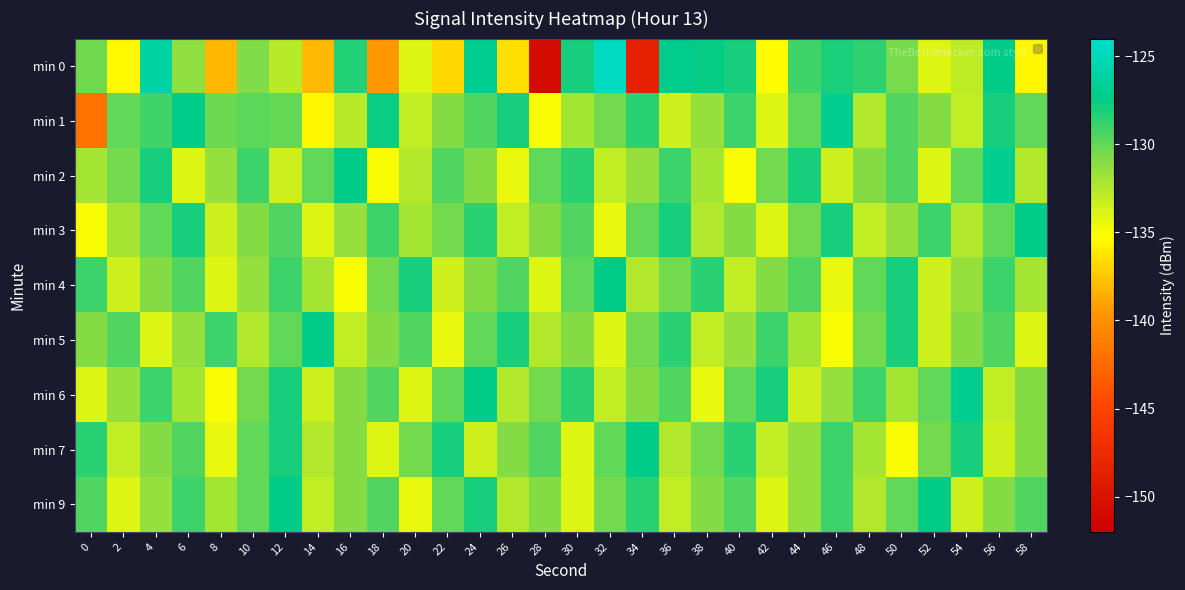

Rank the series by their maximum value, from lowest to highest.

min 3, min 4, min 5, min 7, min 9, min 1, min 2, min 6, min 0